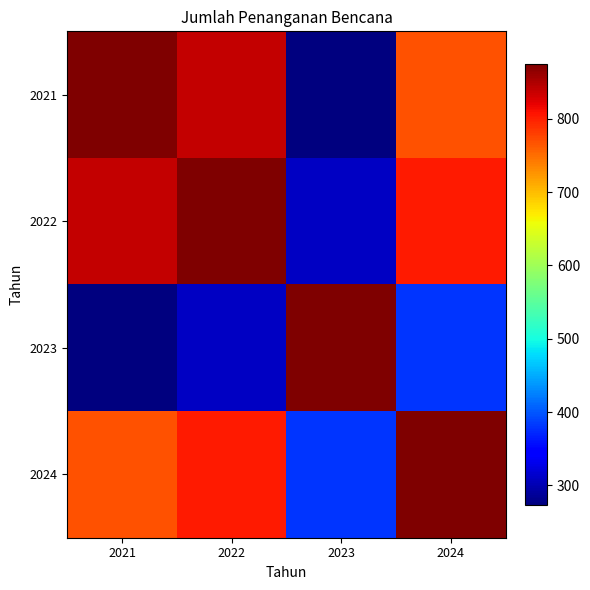

At which category is the sum across all series the highest?

2022